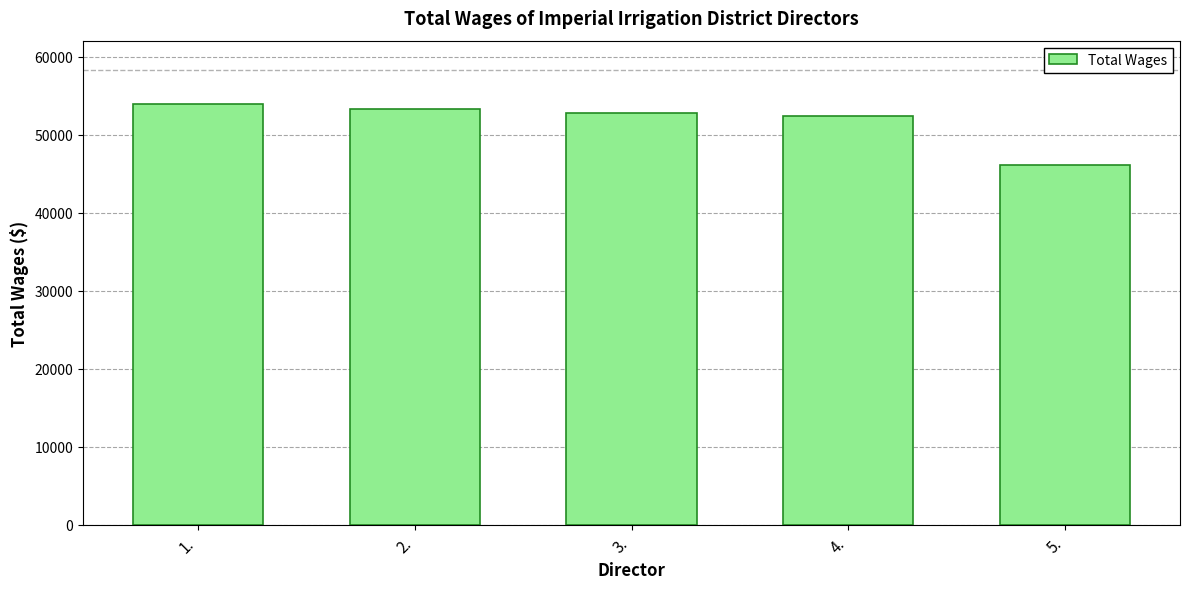

Reading left to right, list all the values displayed in this chart.

53955	53244	52800	52334	46081